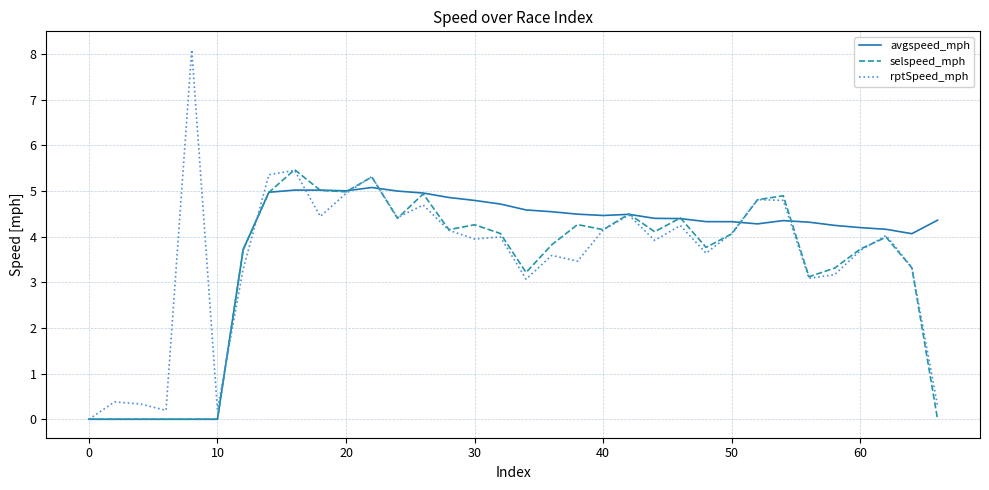

What is the highest value of the avgspeed_mph series?

5.1